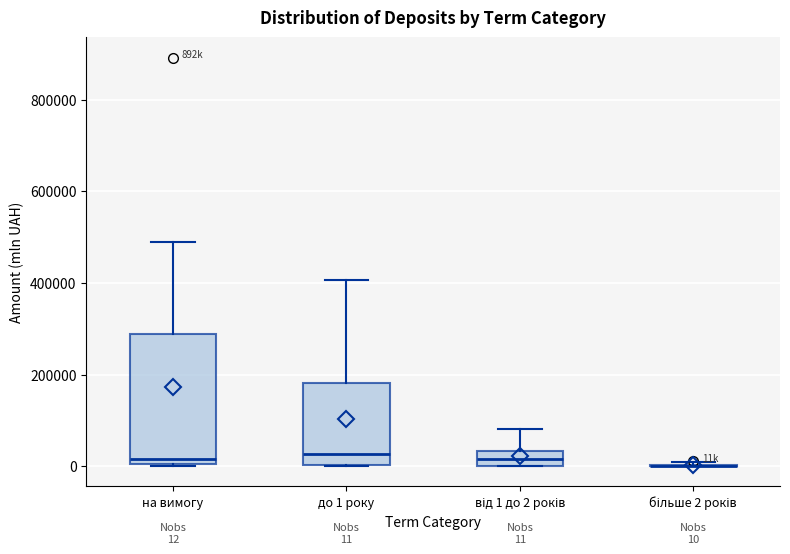

Which box is the tallest, from its lower edge to its upper edge?

на вимогу